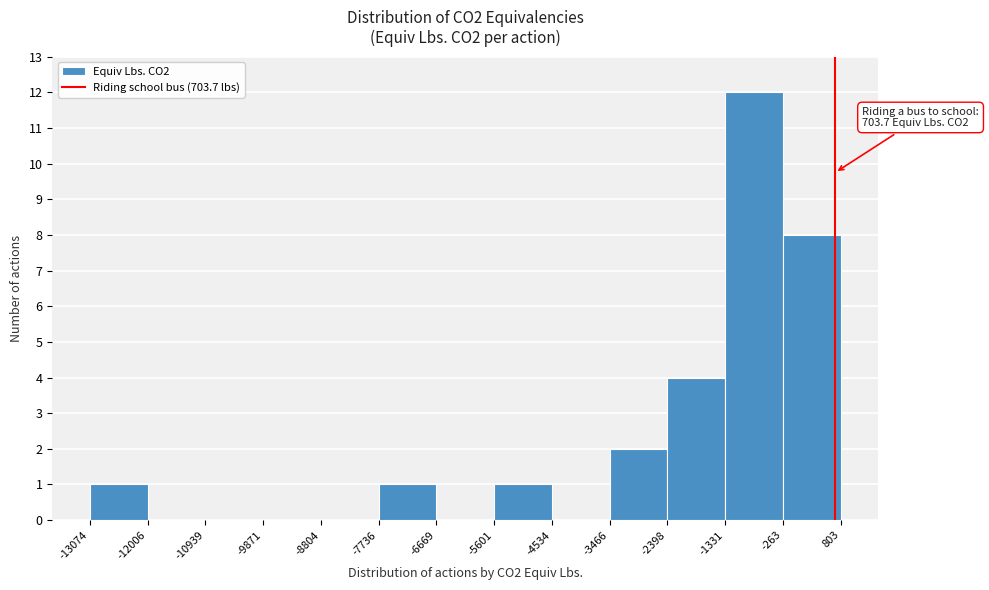

Over which range of the x-axis is the bar tallest?

-1331 to -263